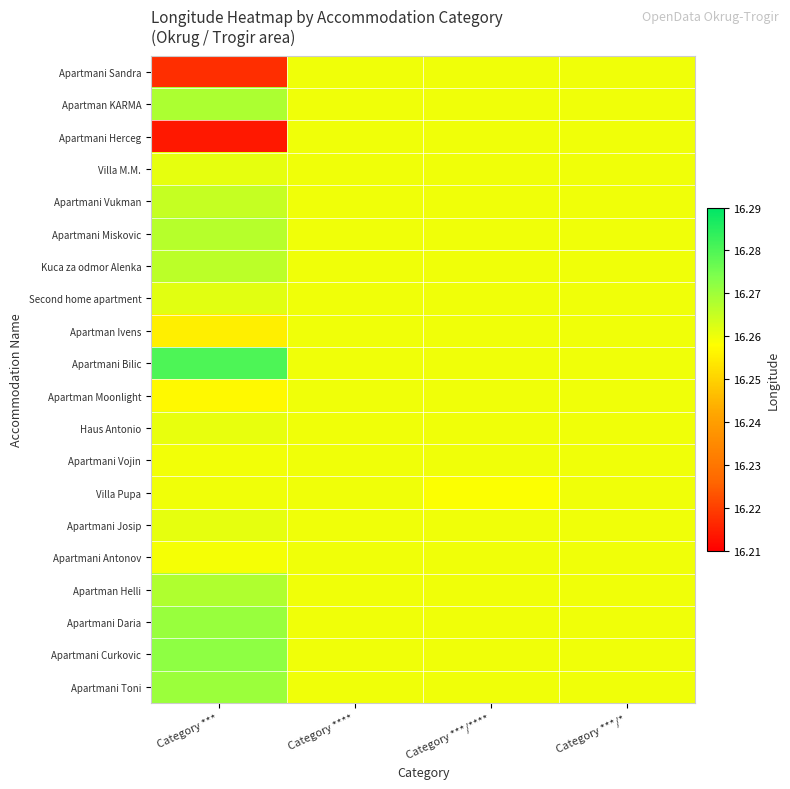

At which category is the sum across all series the highest?

Category ***